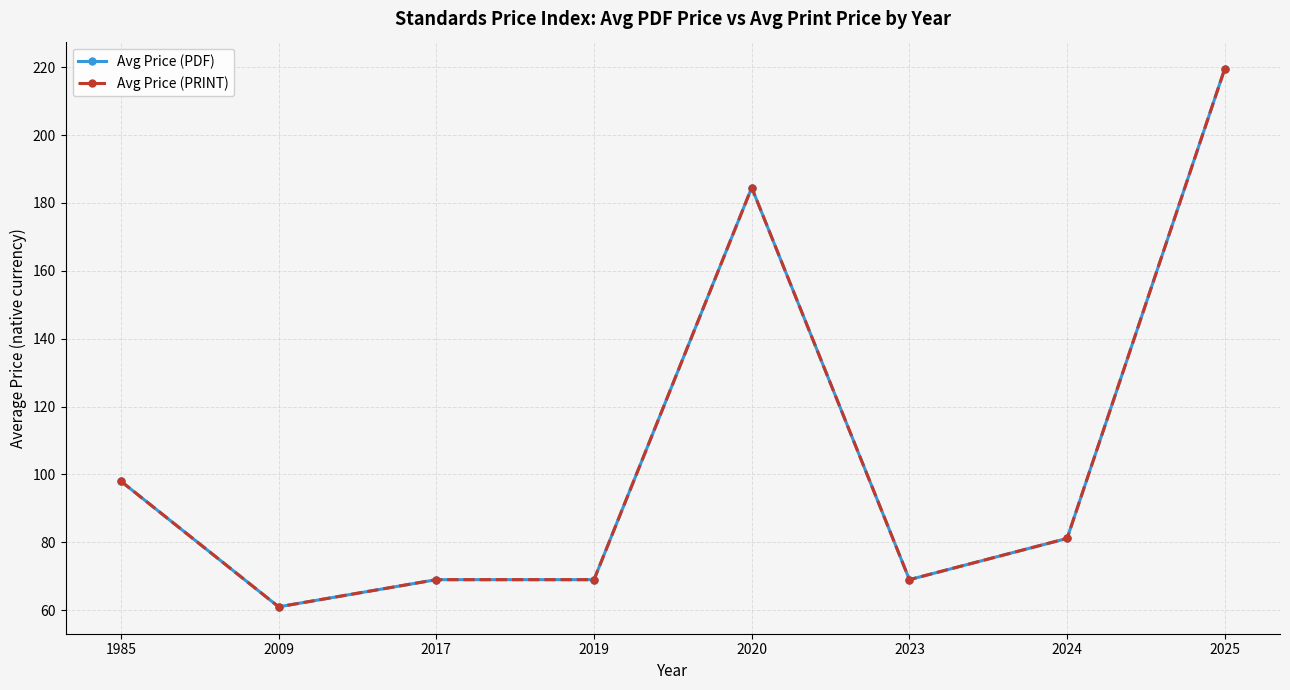

What is the approximate value of Avg Price (PRINT) at 2017?

69.0